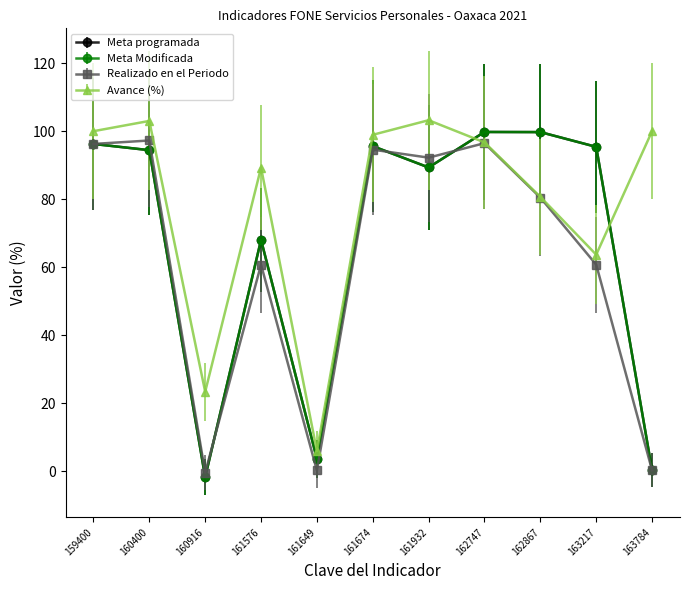

Does the chart have visible grid lines?

No